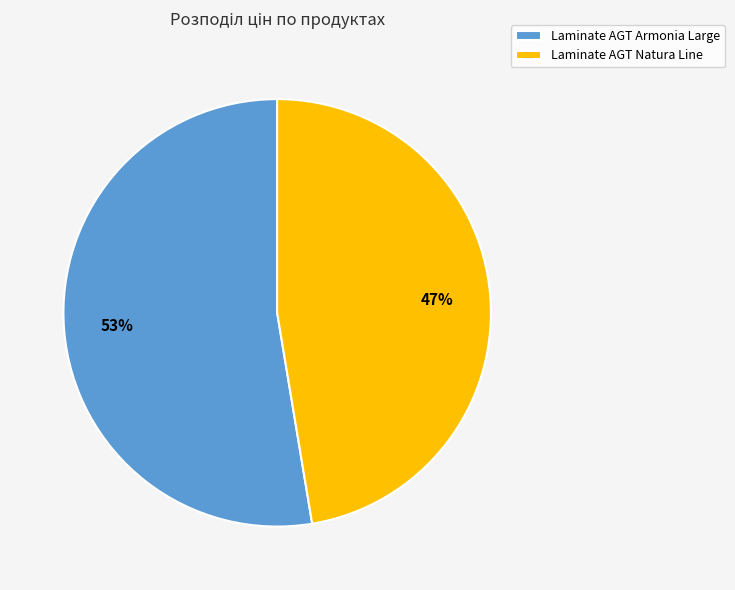

Is there any slice that represents more than half of the pie?

Yes